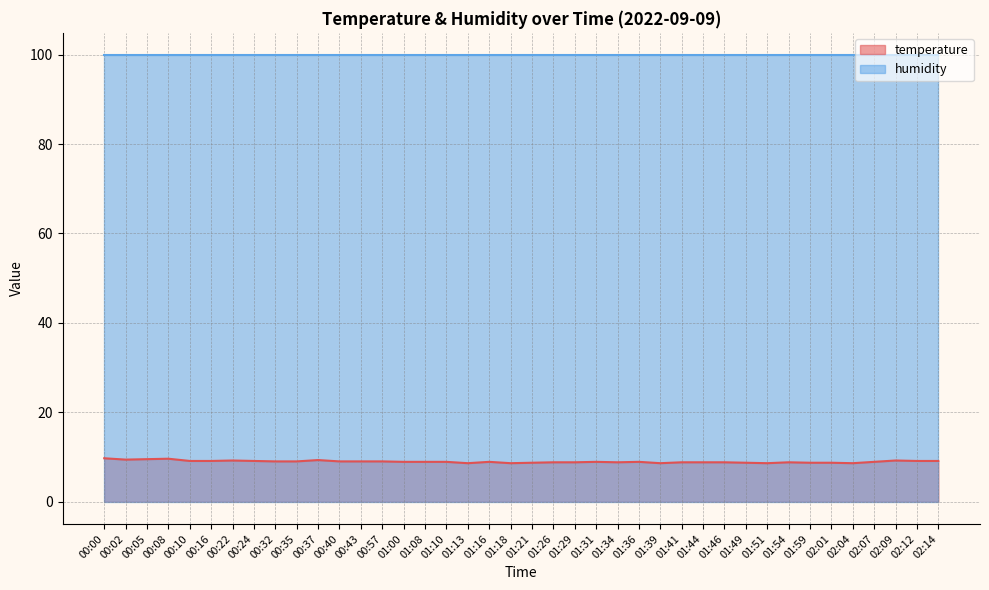

What position from the right is 01:29?

18